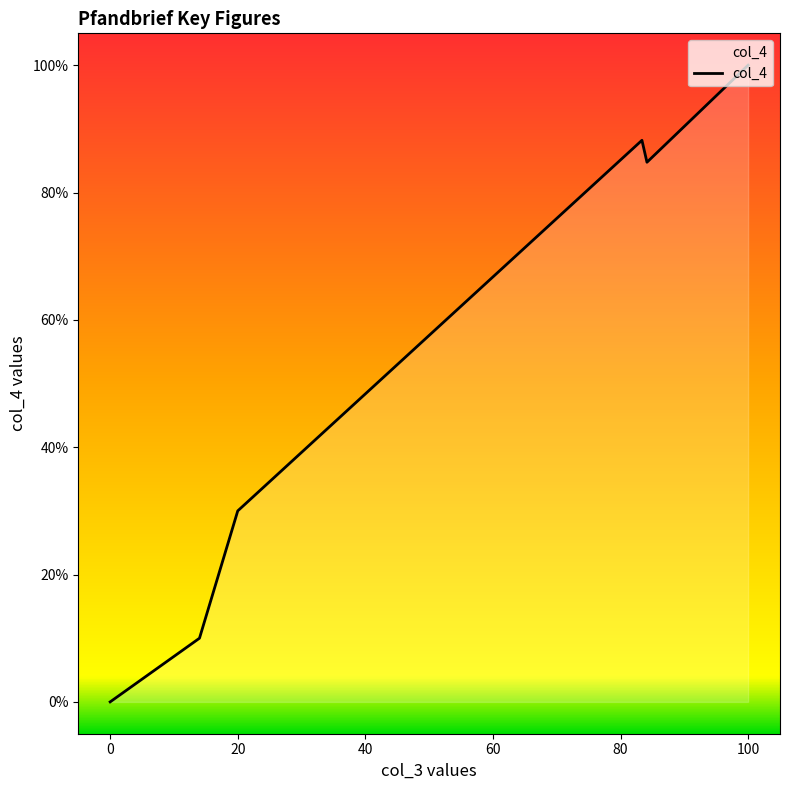

The chart shows a value of 0.0 at 0. True or false?

True